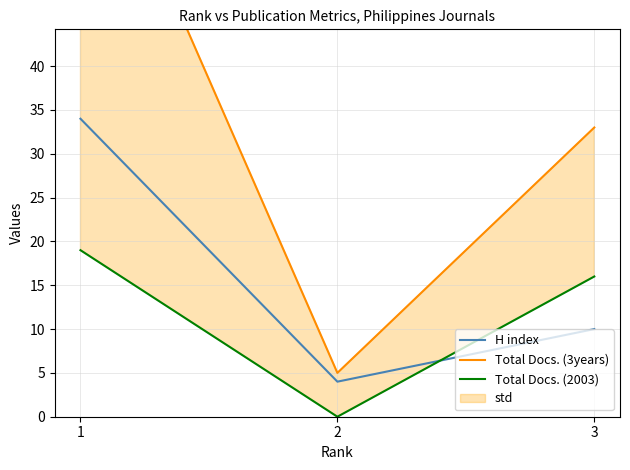

Does the chart display data point markers on the line(s)?

No